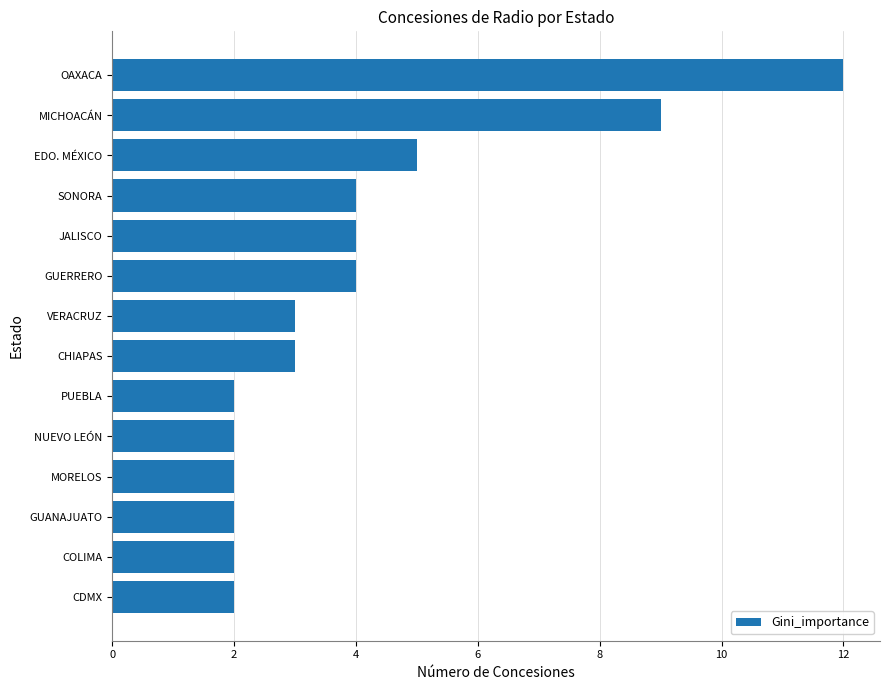

How many series are shown in this chart?

1